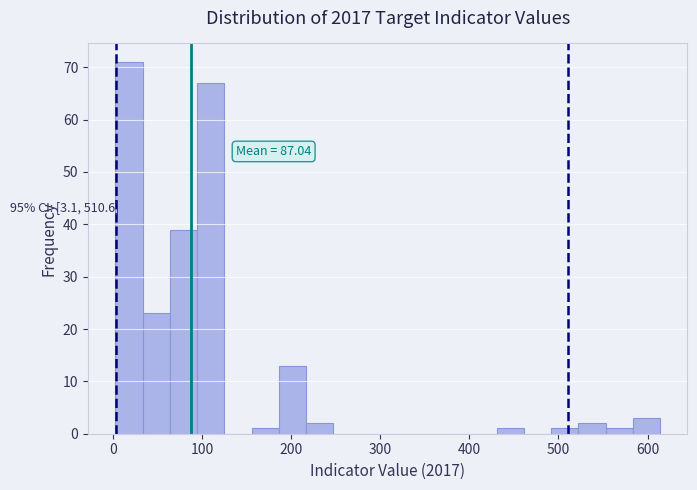

Read against the x-axis, roughly where is the centre of the tallest bar?

20